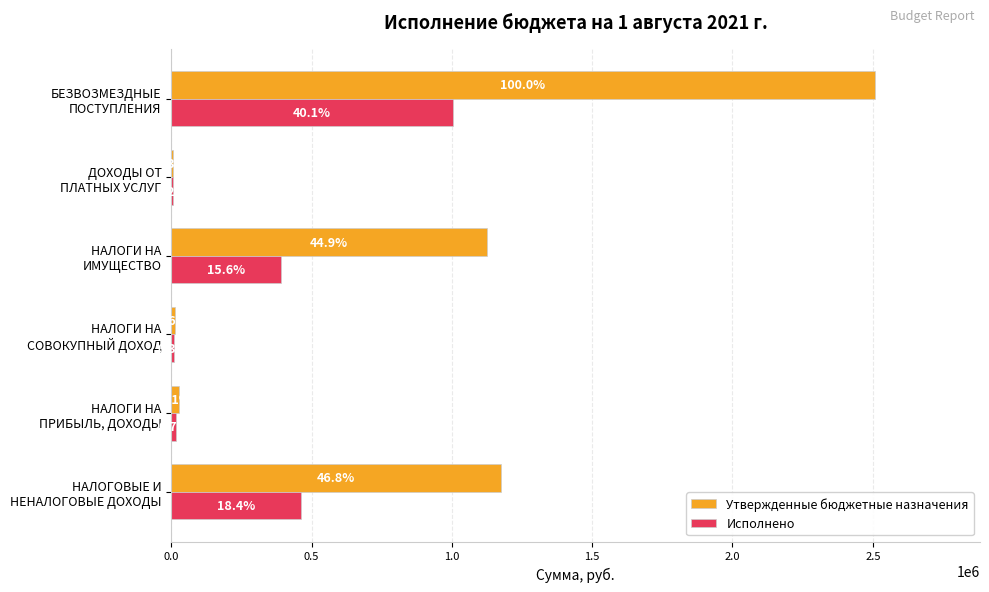

What are all the series names shown in the legend?

Утвержденные бюджетные назначения, Исполнено